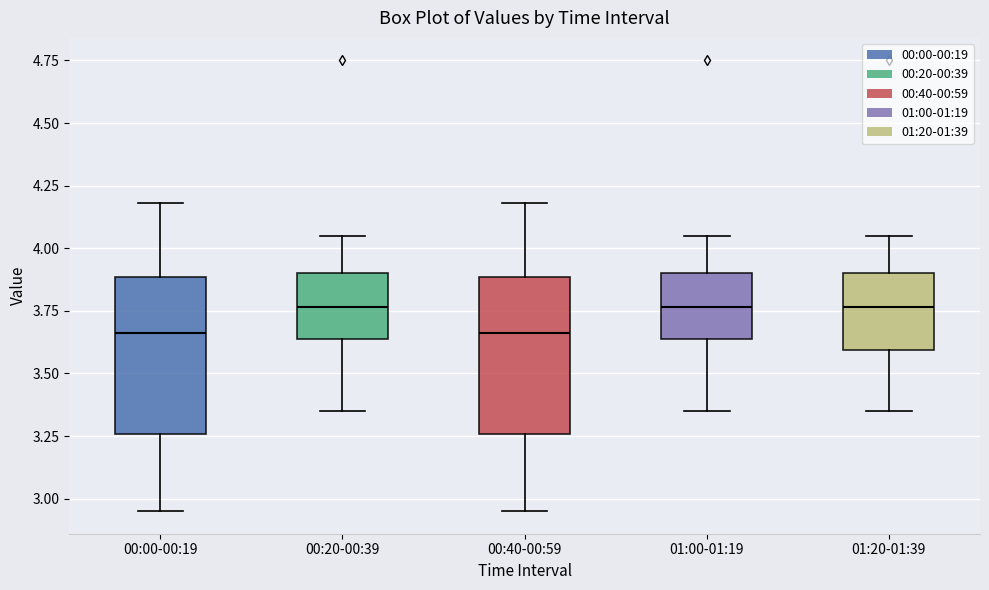

Reading left to right, transcribe this box plot: for each box, give where its median line is, the range the box spans, and where its two whiskers end, as read against the y-axis. The values are not printed on the chart, so give them approximately, as read against the axis.

00:00-00:19: median 3.65, box 3.25 to 3.90, whiskers 2.95 to 4.20
00:20-00:39: median 3.75, box 3.65 to 3.90, whiskers 3.35 to 4.05
00:40-00:59: median 3.65, box 3.25 to 3.90, whiskers 2.95 to 4.20
01:00-01:19: median 3.75, box 3.65 to 3.90, whiskers 3.35 to 4.05
01:20-01:39: median 3.75, box 3.60 to 3.90, whiskers 3.35 to 4.05